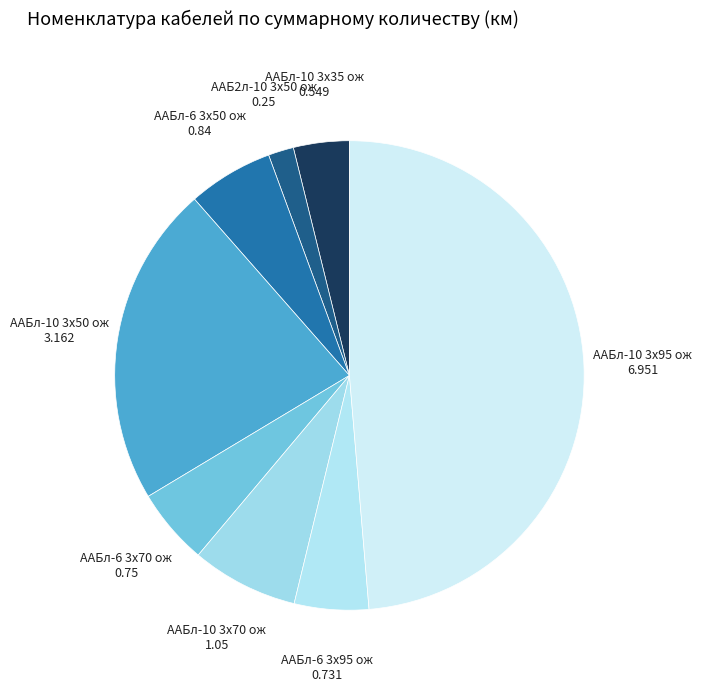

Which has a higher value, ААБл-10 3х50 ож or ААБ2л-10 3х50 ож?

ААБл-10 3х50 ож